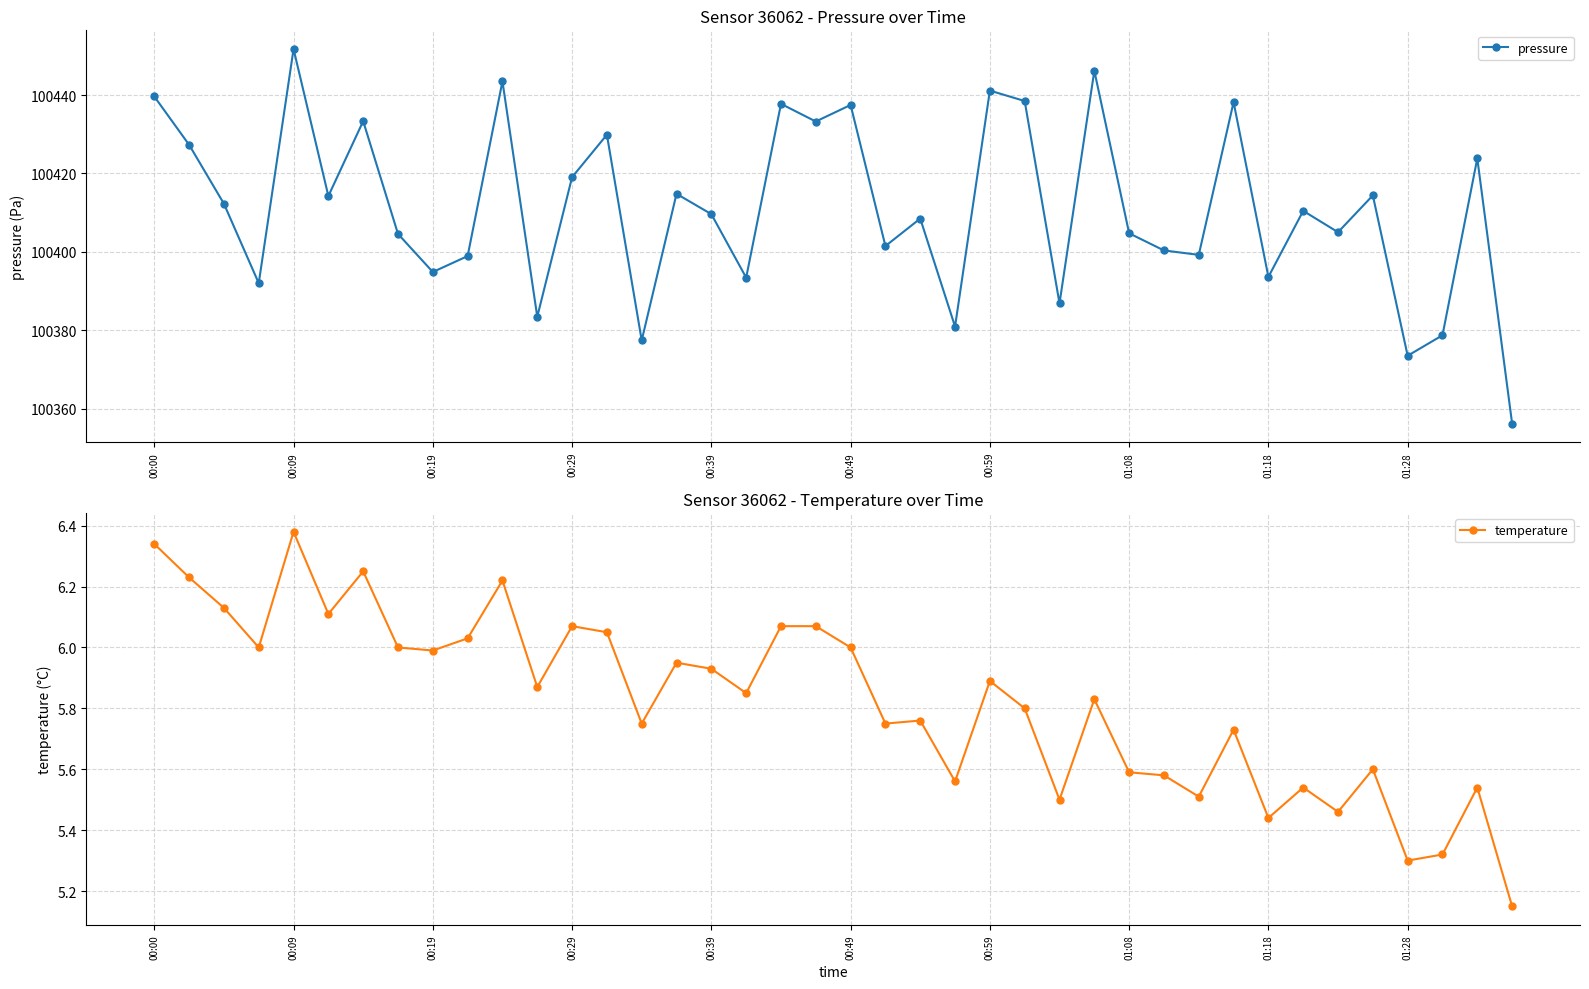

At which category does the chart reach its minimum across all series?

39